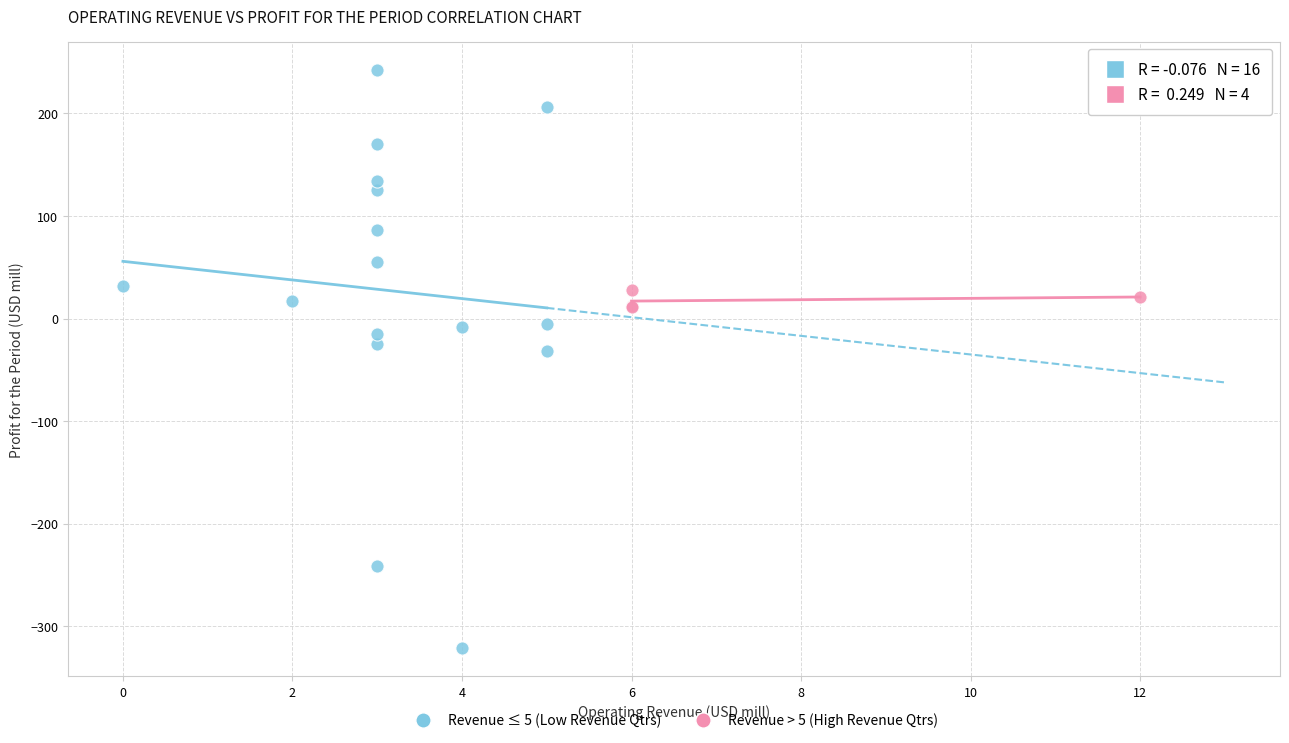

Which series reaches the minimum Y coordinate?

Revenue ≤ 5 (Low Revenue Qtrs)